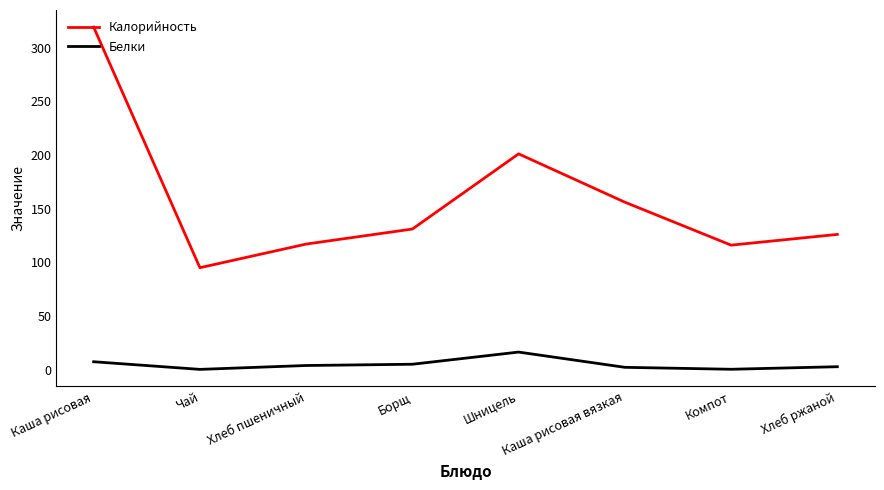

True or false: Калорийность and Белки intersect in this chart.

False